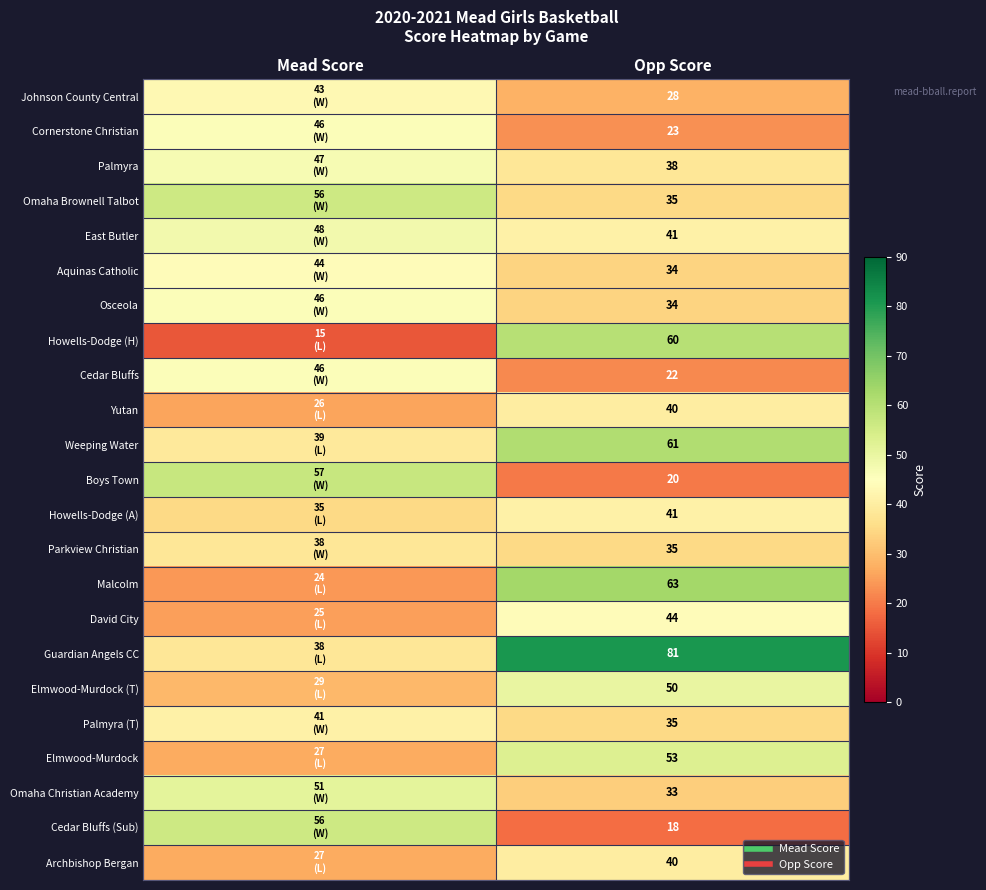

What is the sum of all Cedar Bluffs values?

68